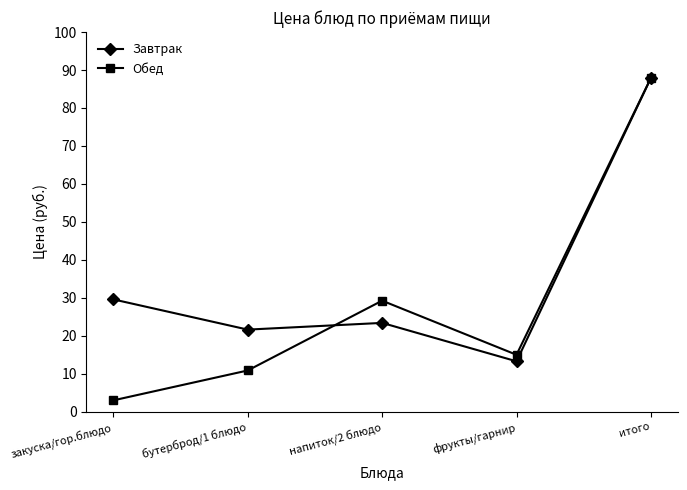

List the series in order of their overall mean, lowest first.

Обед, Завтрак